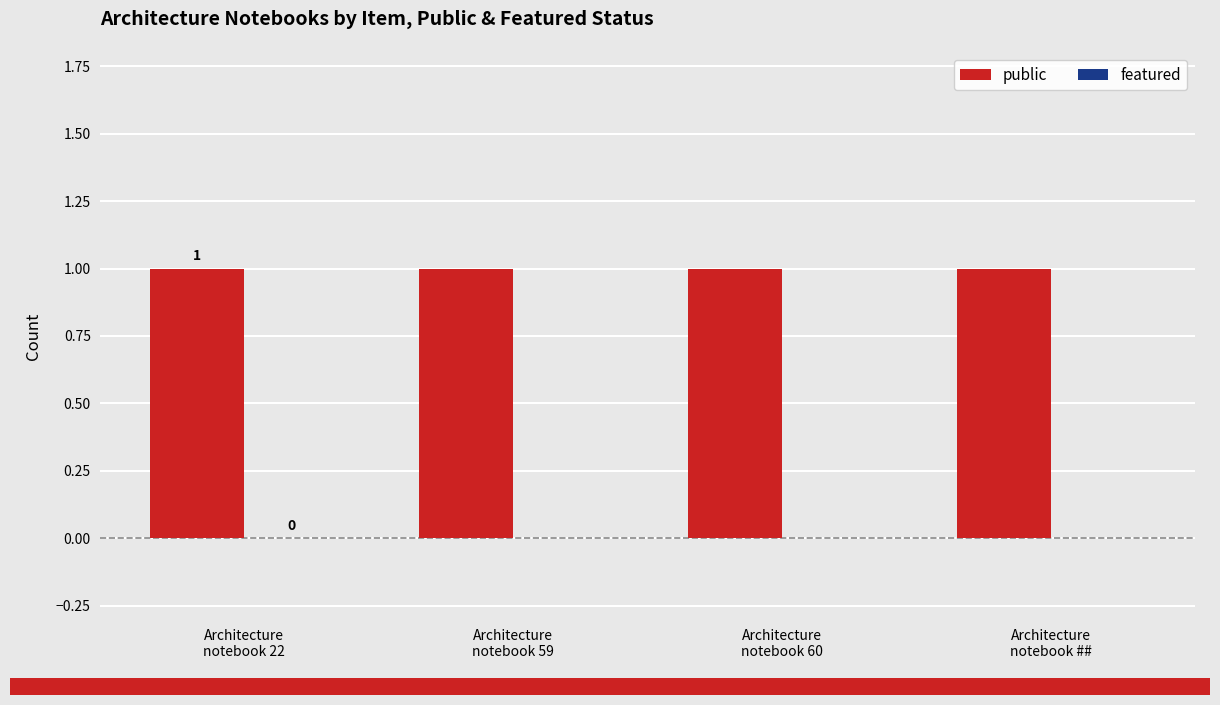

The public series shows 1 at Architecture
notebook ##. True or false?

True